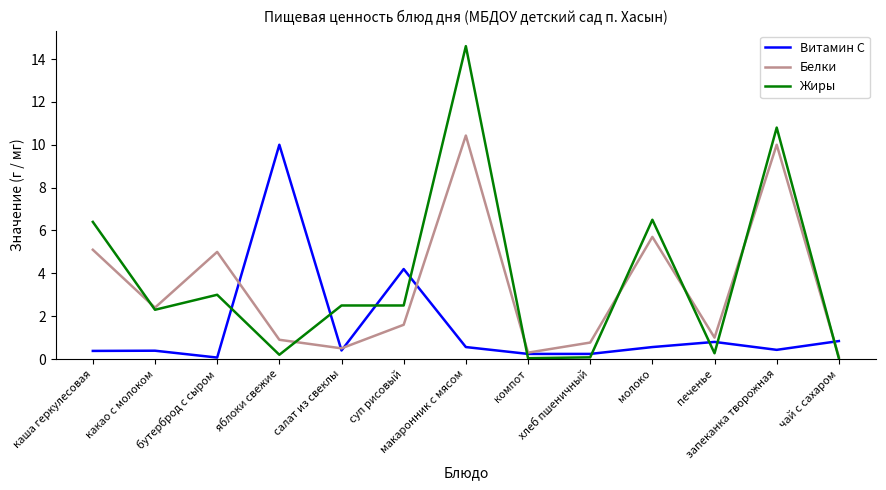

Where is the first local maximum for Белки?

бутерброд с сыром